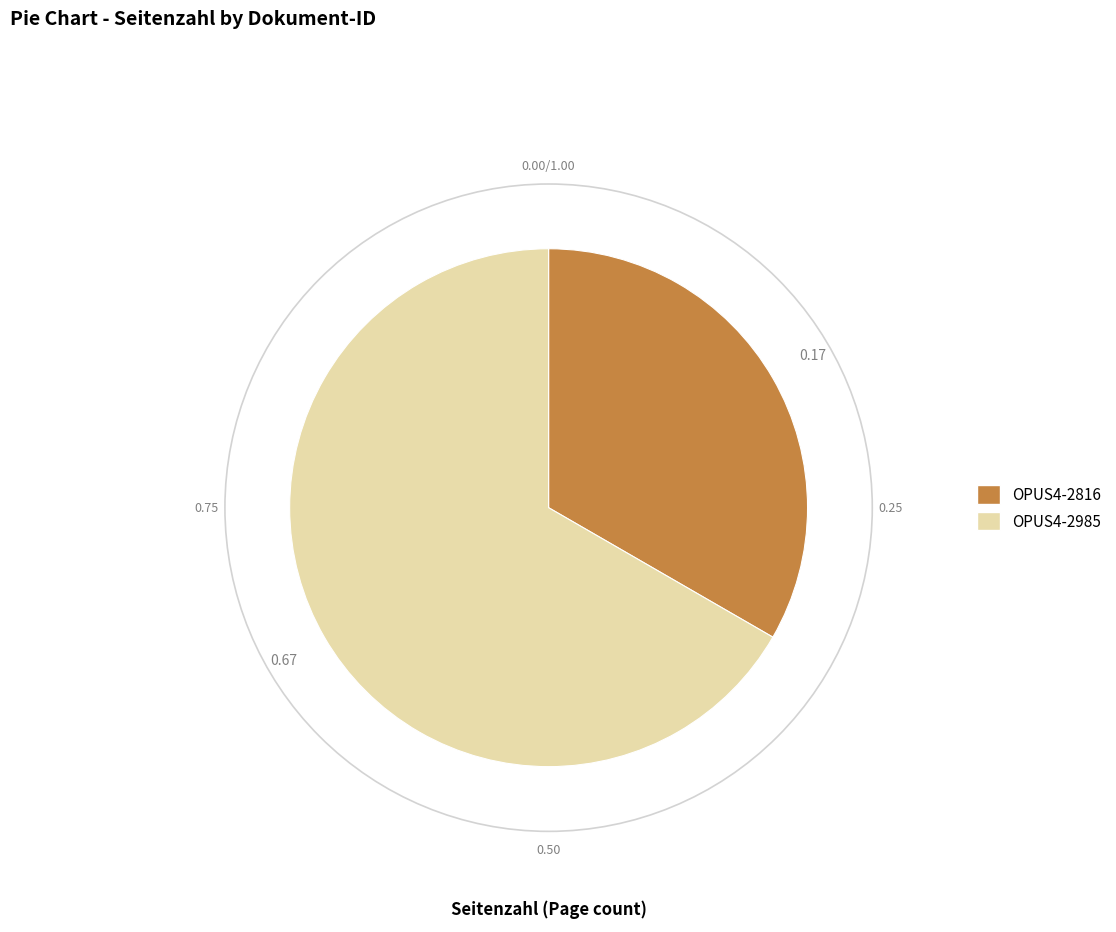

The OPUS4-2985 slice represents 53% of the pie. True or false?

False